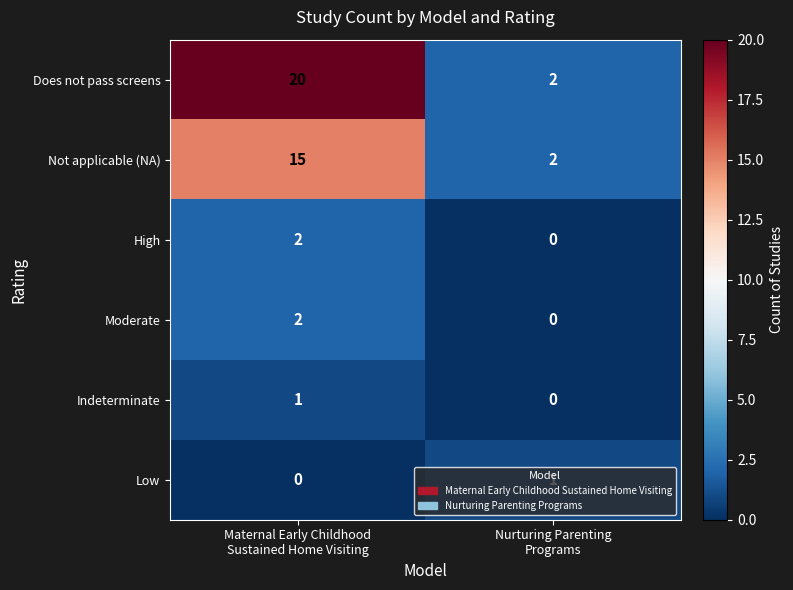

Which series has the largest range (max minus min)?

Does not pass screens